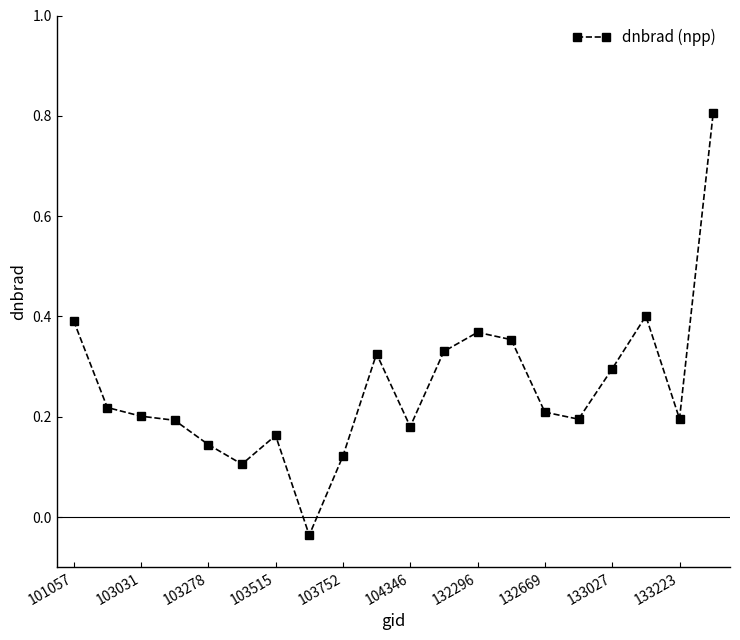

True or false: there are more than 2 points higher than both neighbors.

True